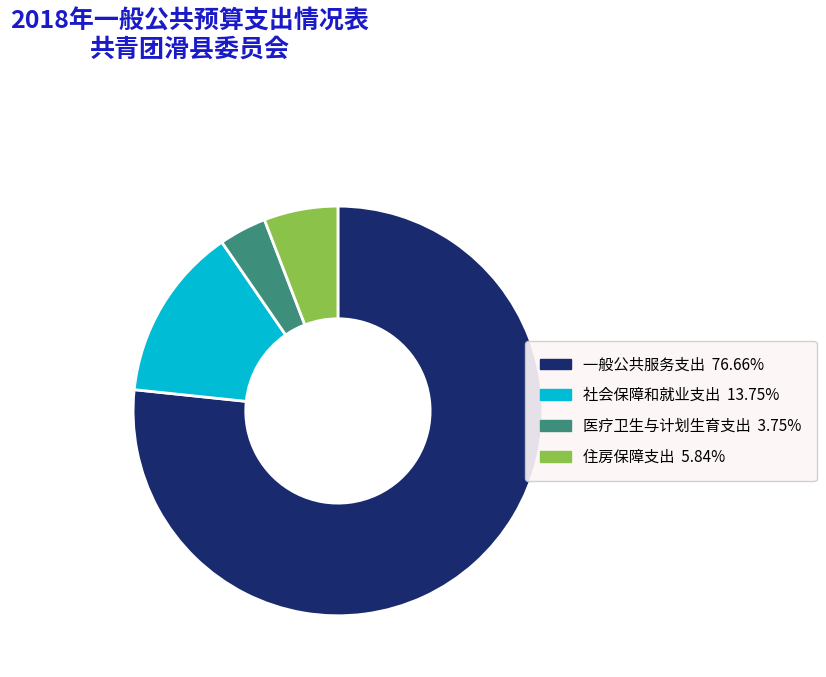

Which category has the smallest portion of the pie?

医疗卫生与计划生育支出